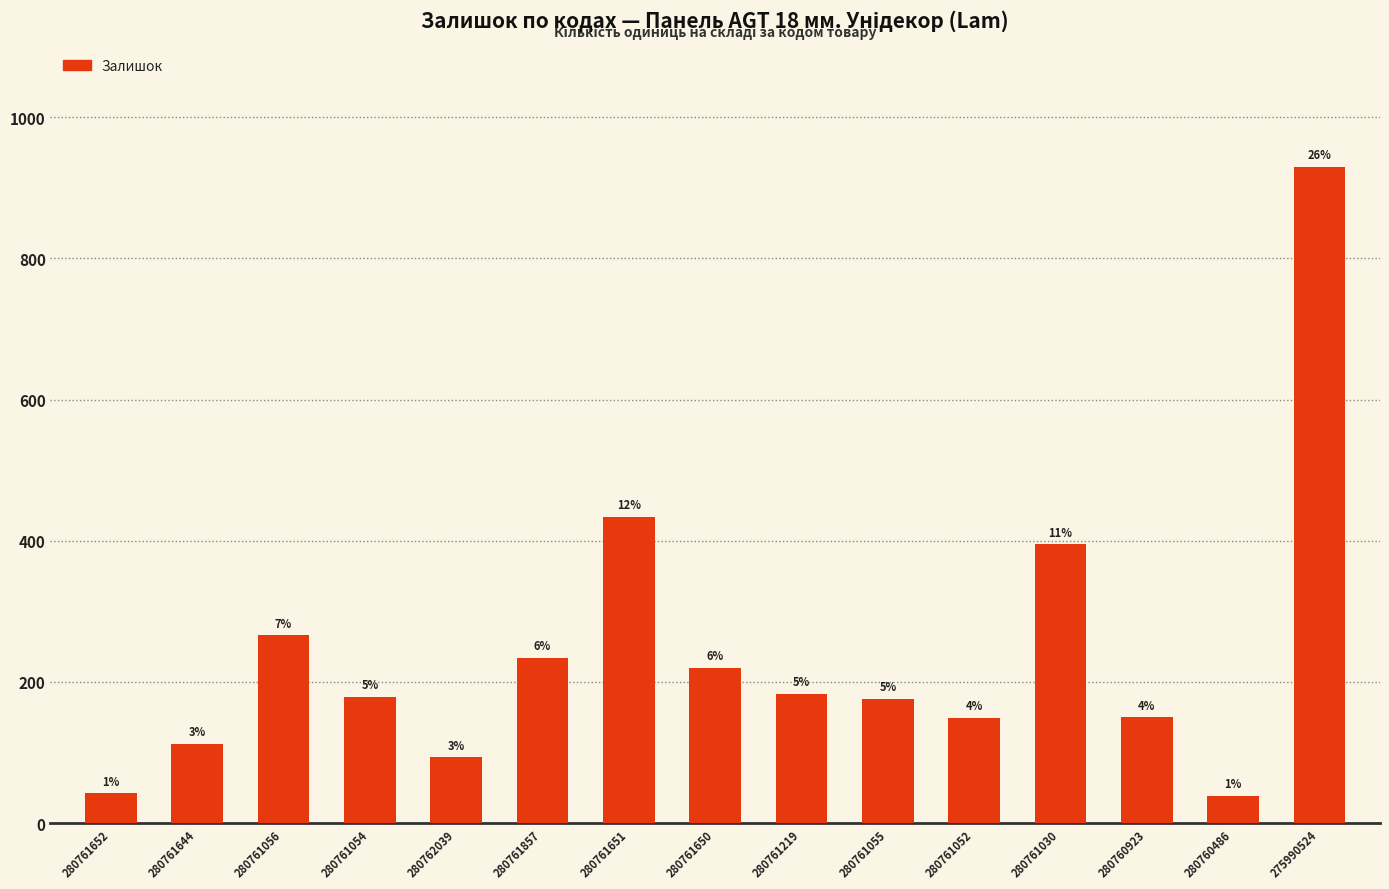

List the labels in order of value, largest first.

275990524, 280761651, 280761030, 280761056, 280761857, 280761650, 280761219, 280761054, 280761055, 280760923, 280761052, 280761644, 280762039, 280761652, 280760486